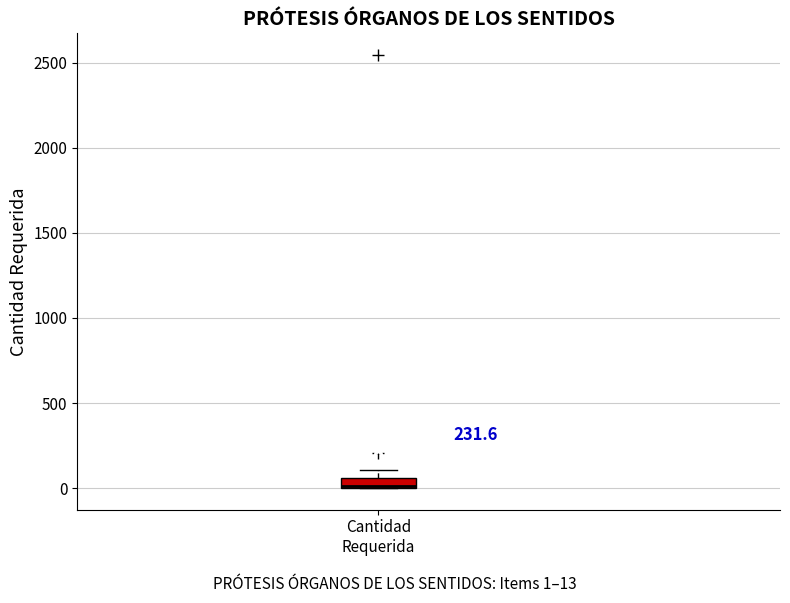

Where is the lower edge of the box for Cantidad Requerida on the y-axis? The values are not printed on the chart, so give them approximately, as read against the axis.

0